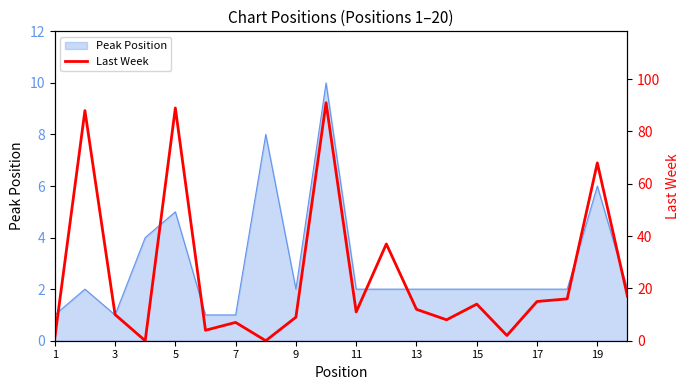

True or false: the data has more than 0 interior local peaks.

True